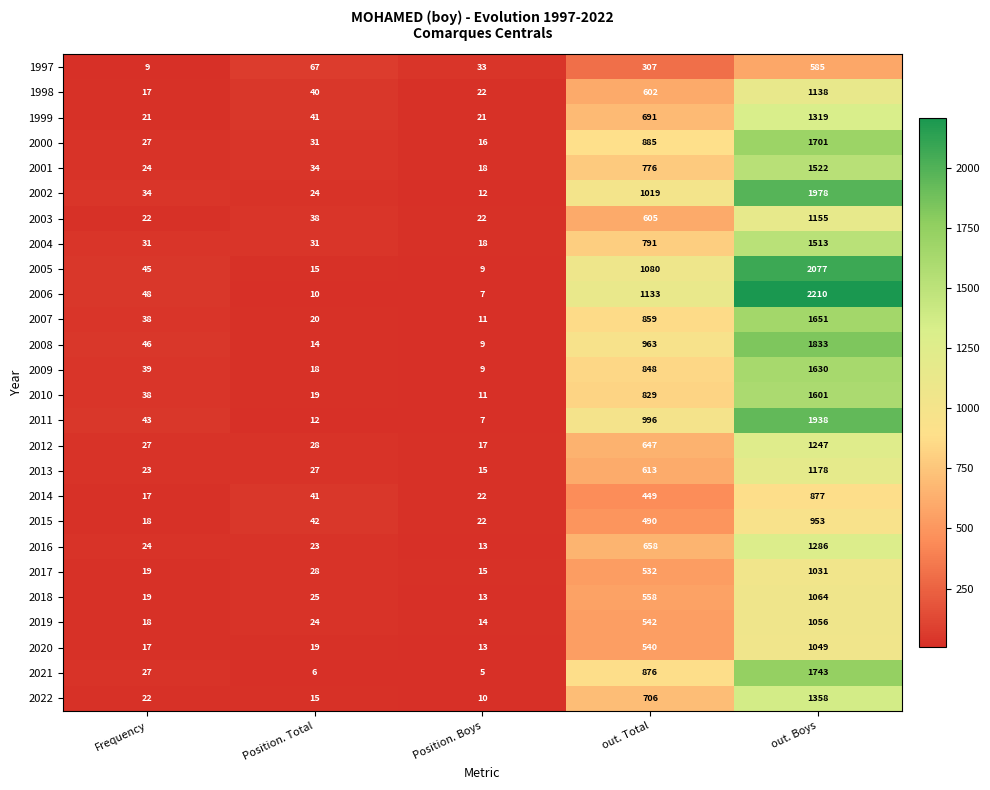

Which label corresponds to the smallest value in the chart?

Position. Boys